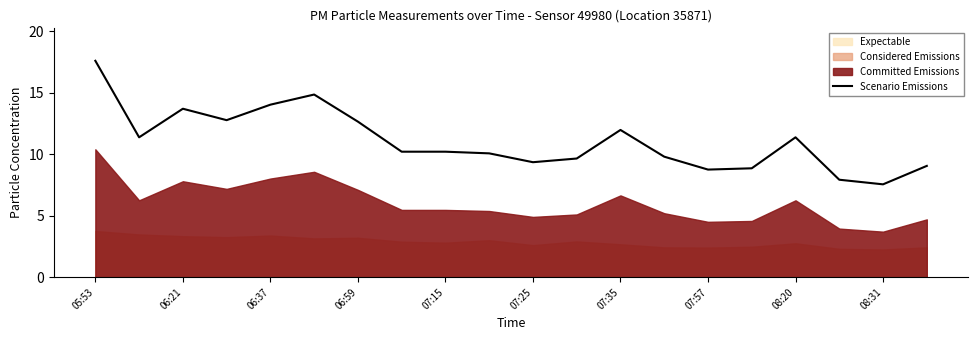

What is the minimum value for Scenario Emissions?

7.6